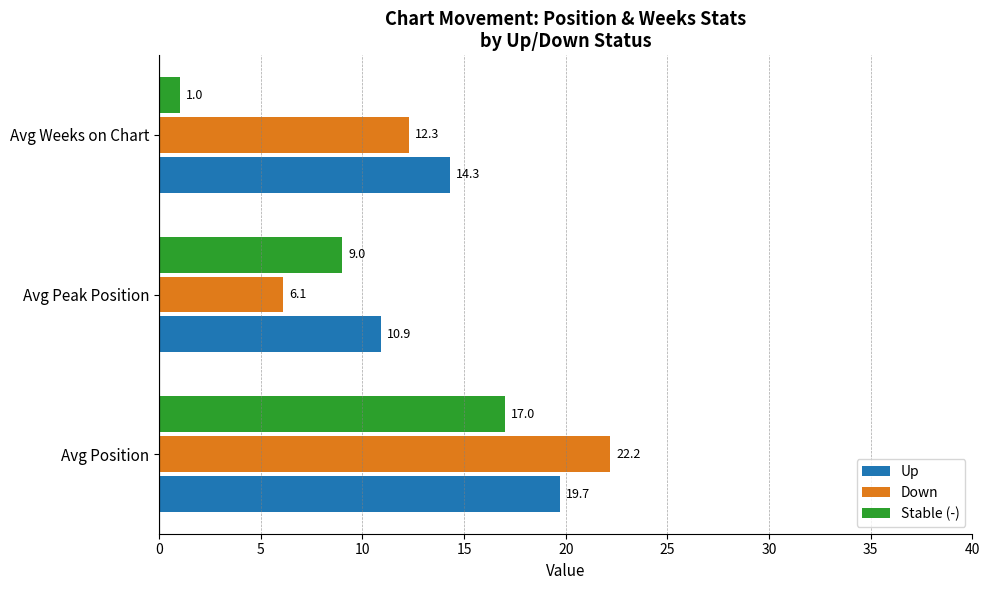

What is the sum of all Up values?

44.9